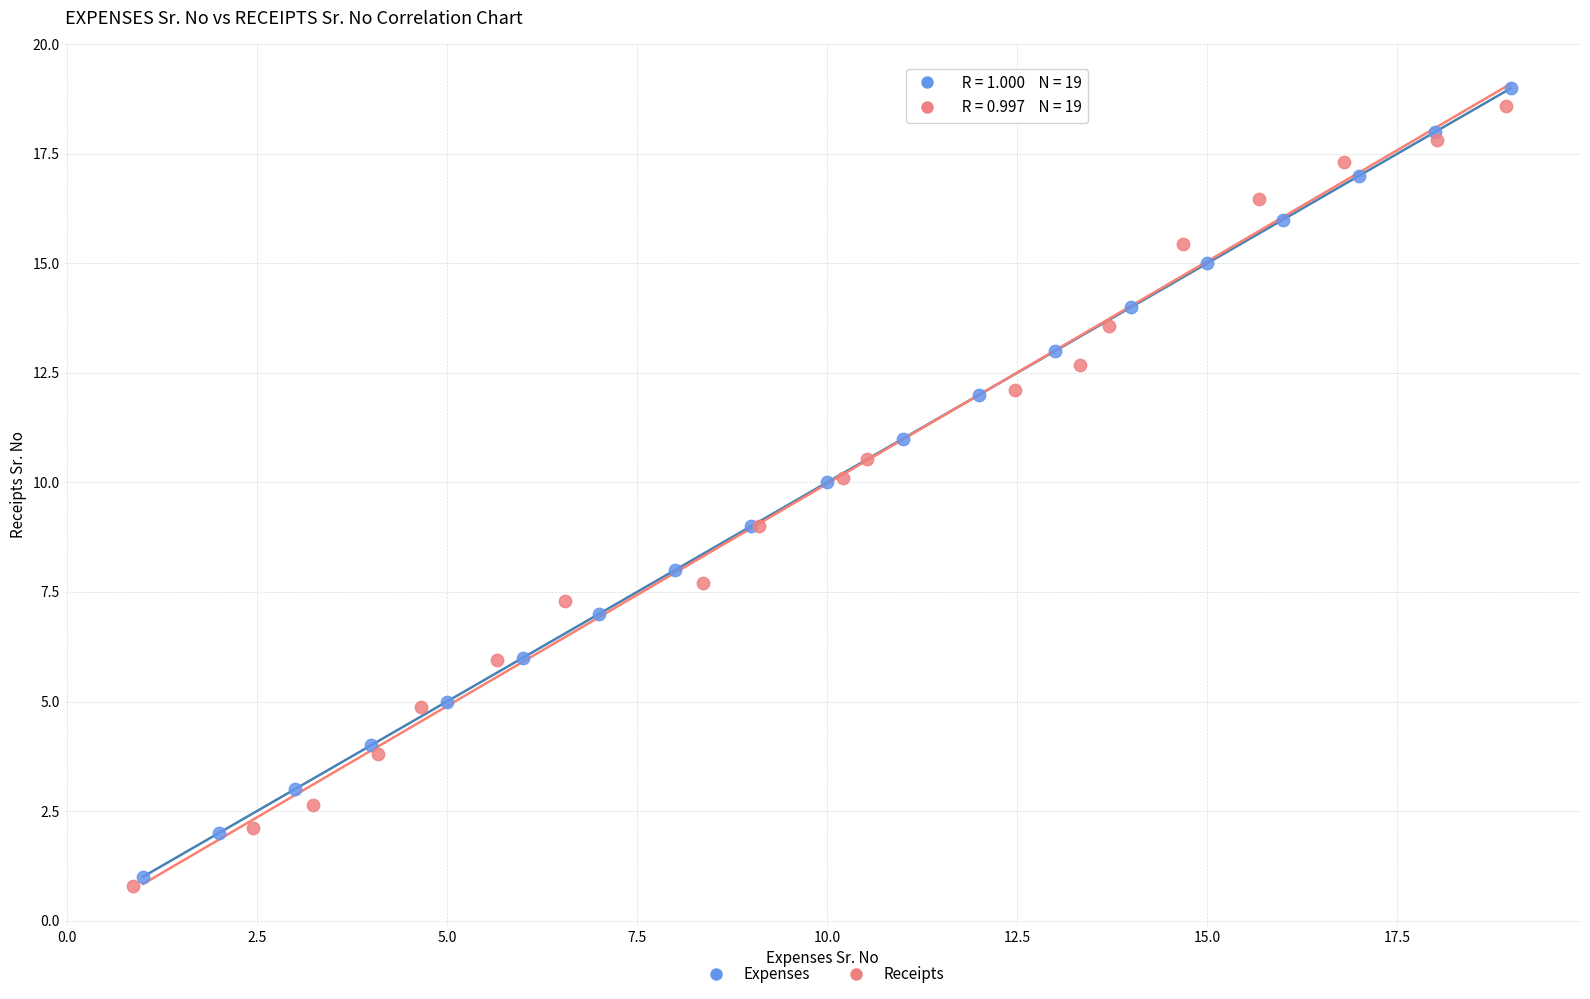

Which series contains the lowest Y value?

Receipts